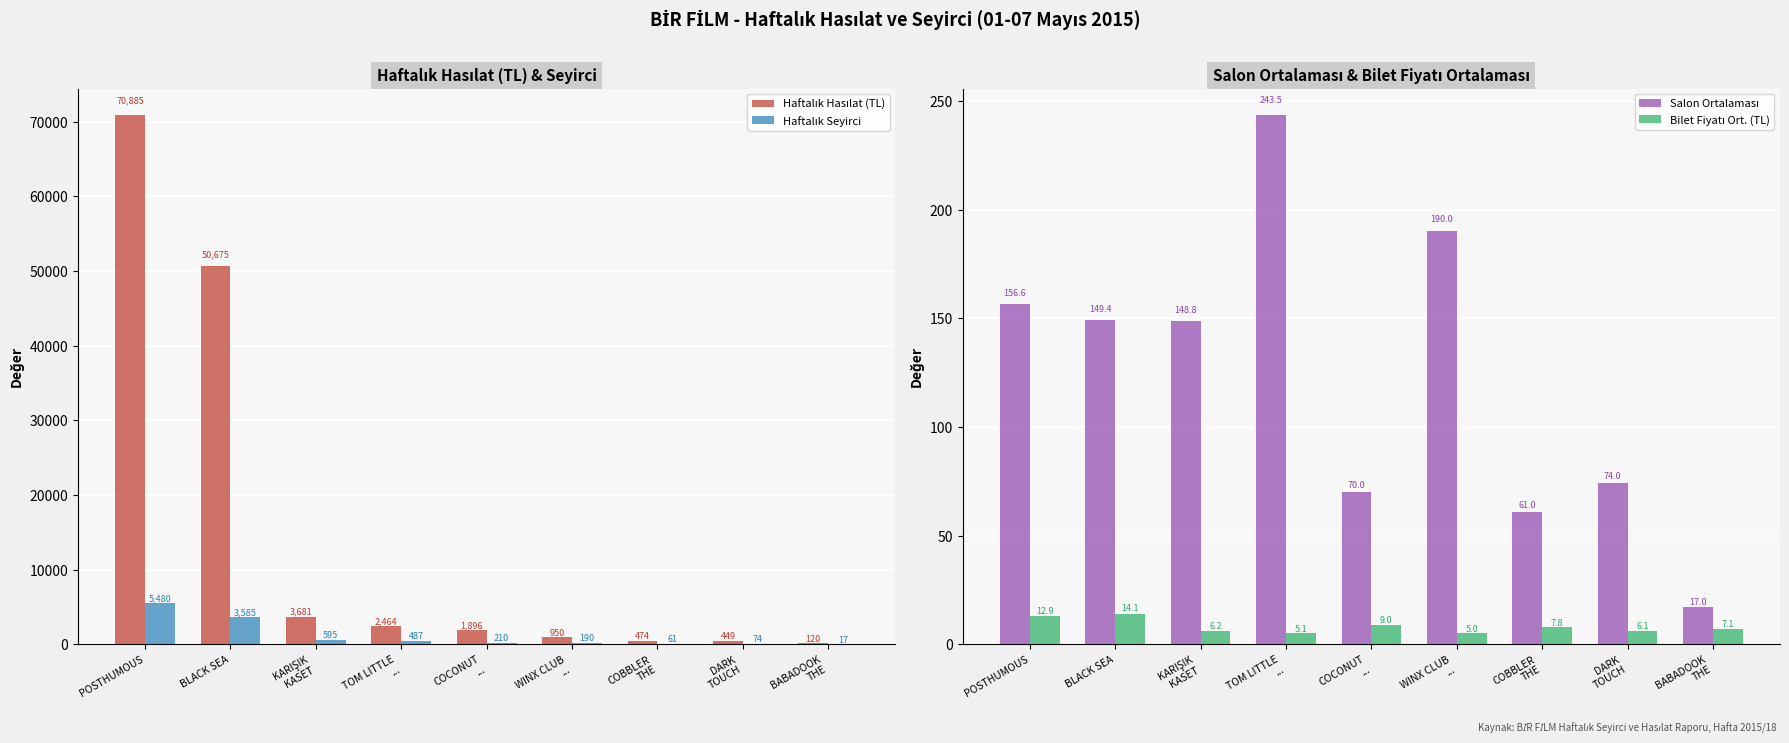

Reading left to right, extract all data points from this chart.

Haftalık Hasılat (TL): 70884.8	50675.1	3681.0	2464.0	1896.0	950.4	473.5	449.0	120.0
Haftalık Seyirci: 5480.0	3585.0	595.0	487.0	210.0	190.0	61.0	74.0	17.0
Salon Ortalaması: 156.6	149.4	148.8	243.5	70.0	190.0	61.0	74.0	17.0
Bilet Fiyatı Ort. (TL): 12.9	14.1	6.2	5.1	9.0	5.0	7.8	6.1	7.1